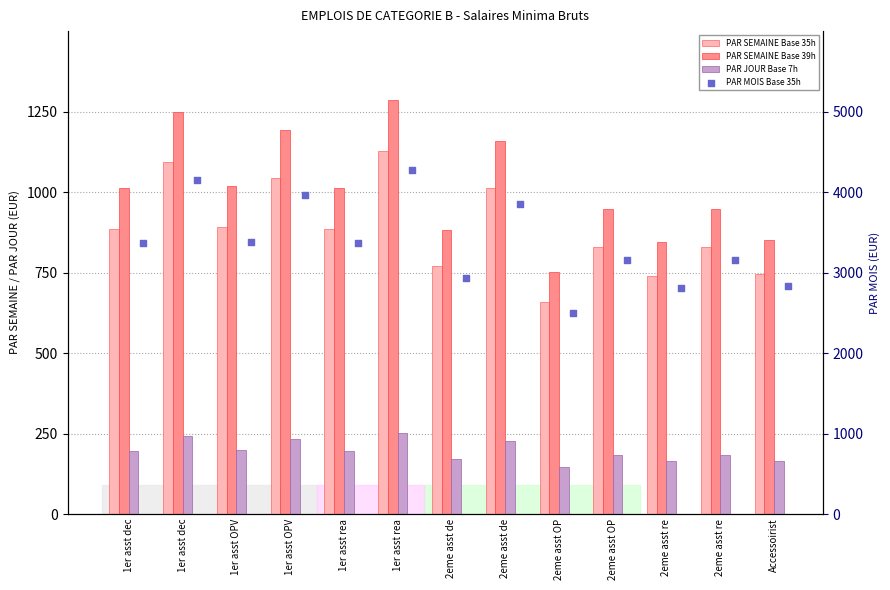

Which series reaches the maximum Y coordinate?

PAR MOIS Base 35h